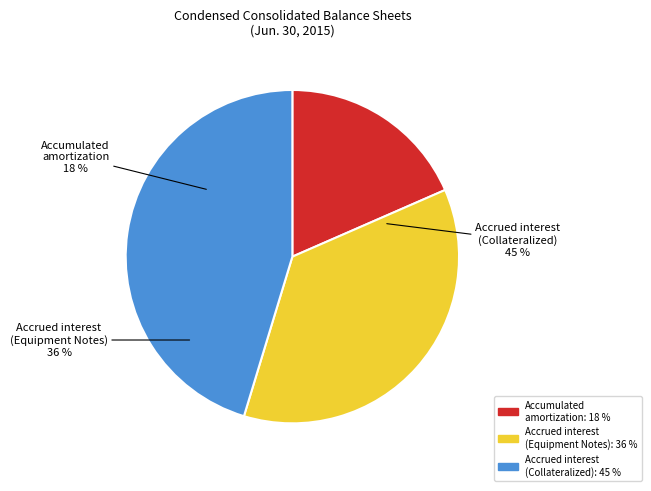

Is there any slice that represents more than half of the pie?

No